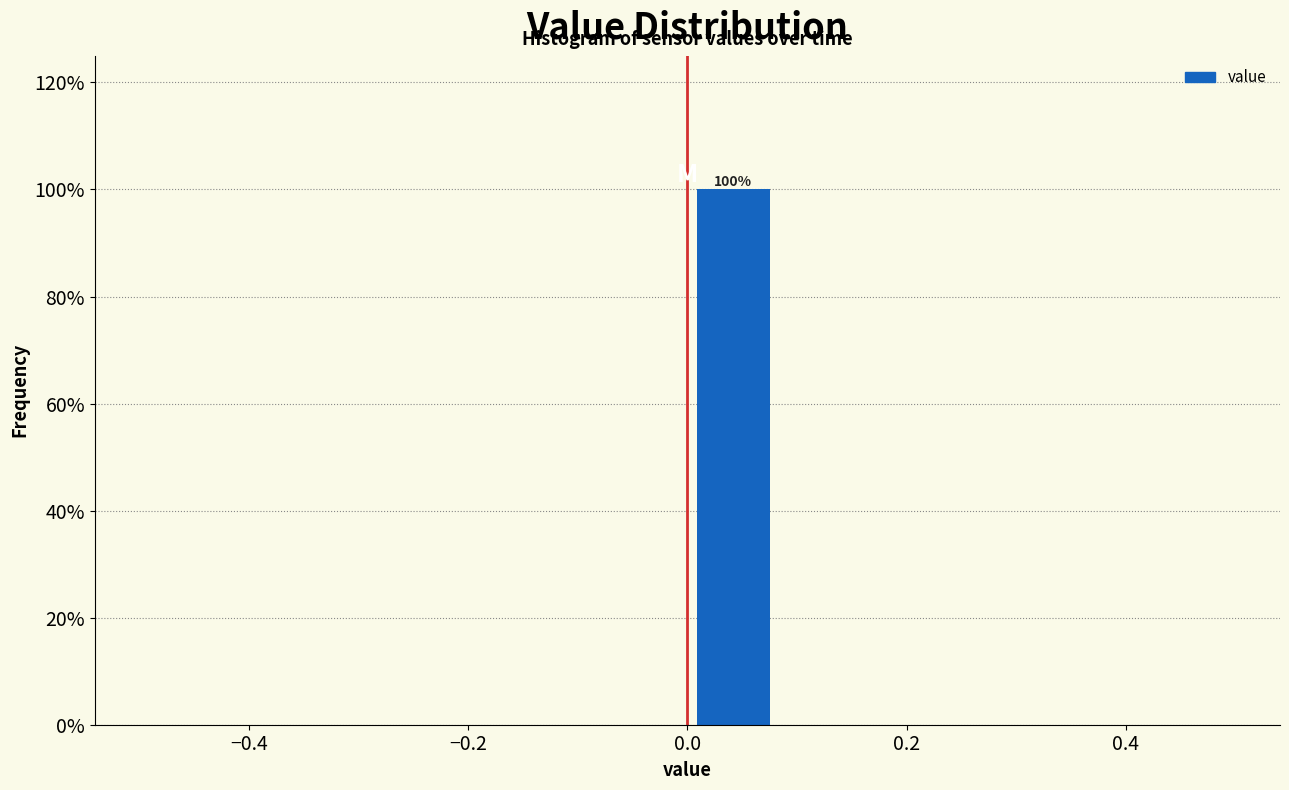

Over which range of the x-axis is the bar tallest?

0.00 to 0.08